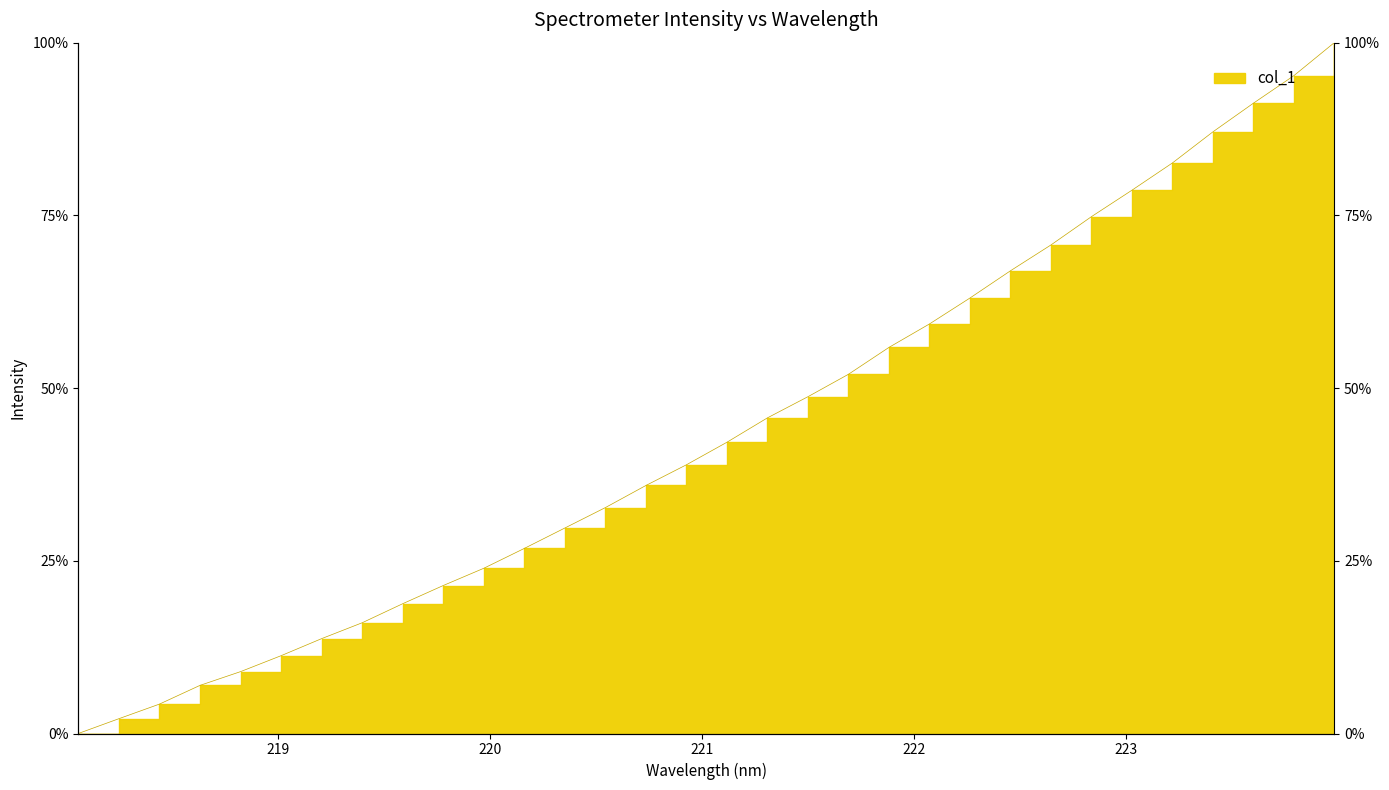

At which category does the chart reach its minimum across all series?

218.0596